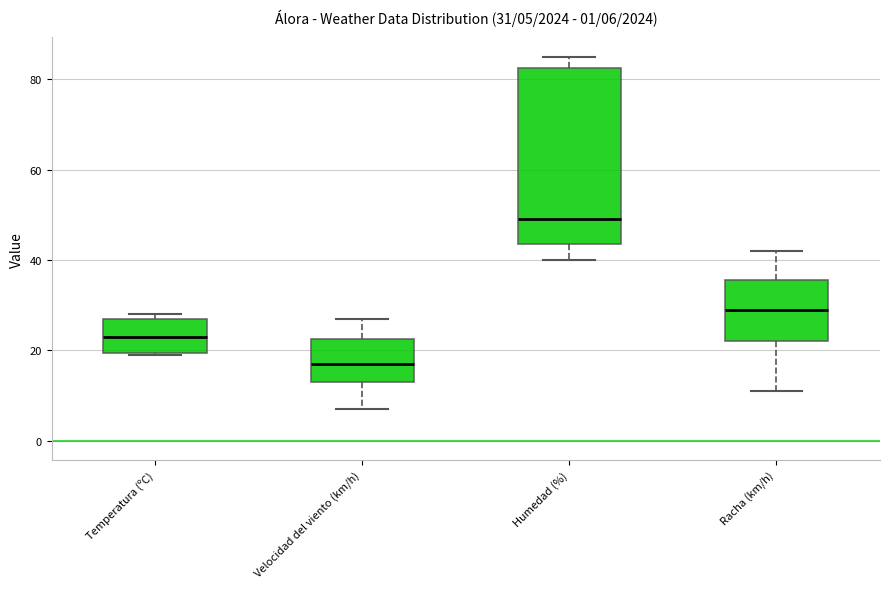

Comparing the boxes themselves (not the whiskers), which one is the tallest?

Humedad (%)